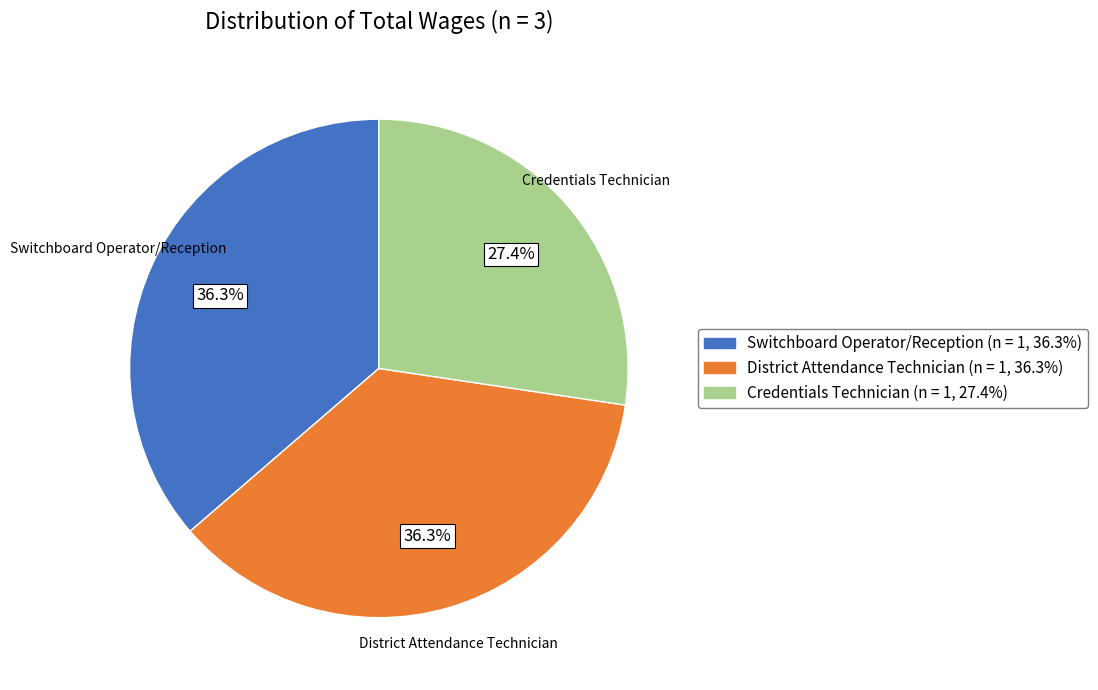

What is the smallest slice in the pie chart?

Credentials Technician